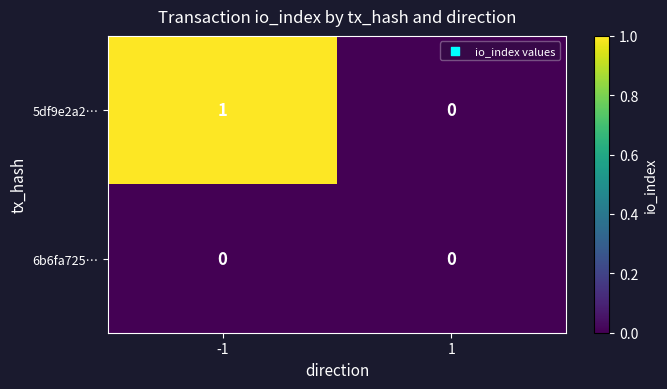

Between -1 and 1, which series saw the biggest shift?

5df9e2a2…